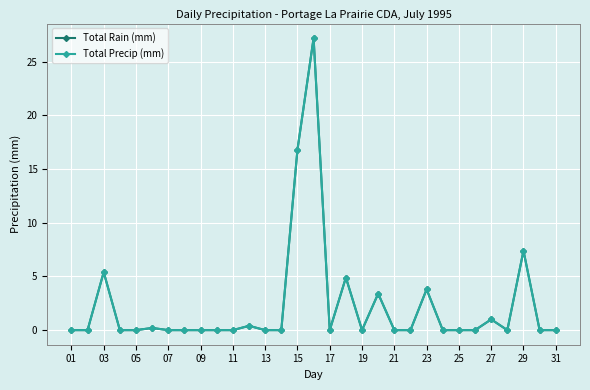

What is the greatest value displayed?

27.2